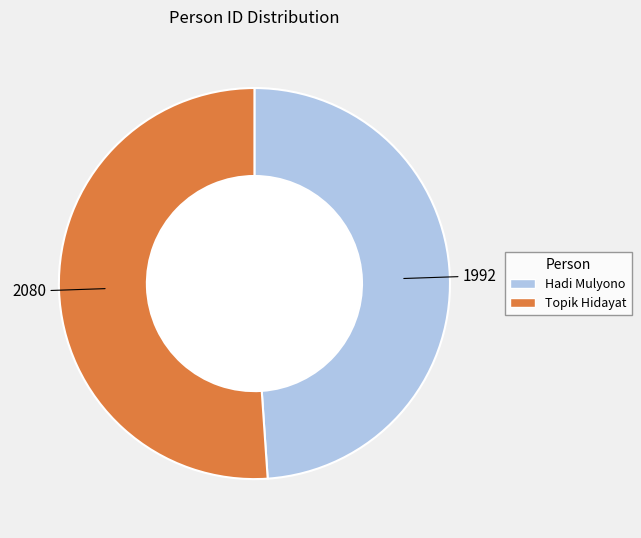

Count the number of slices in the pie.

2